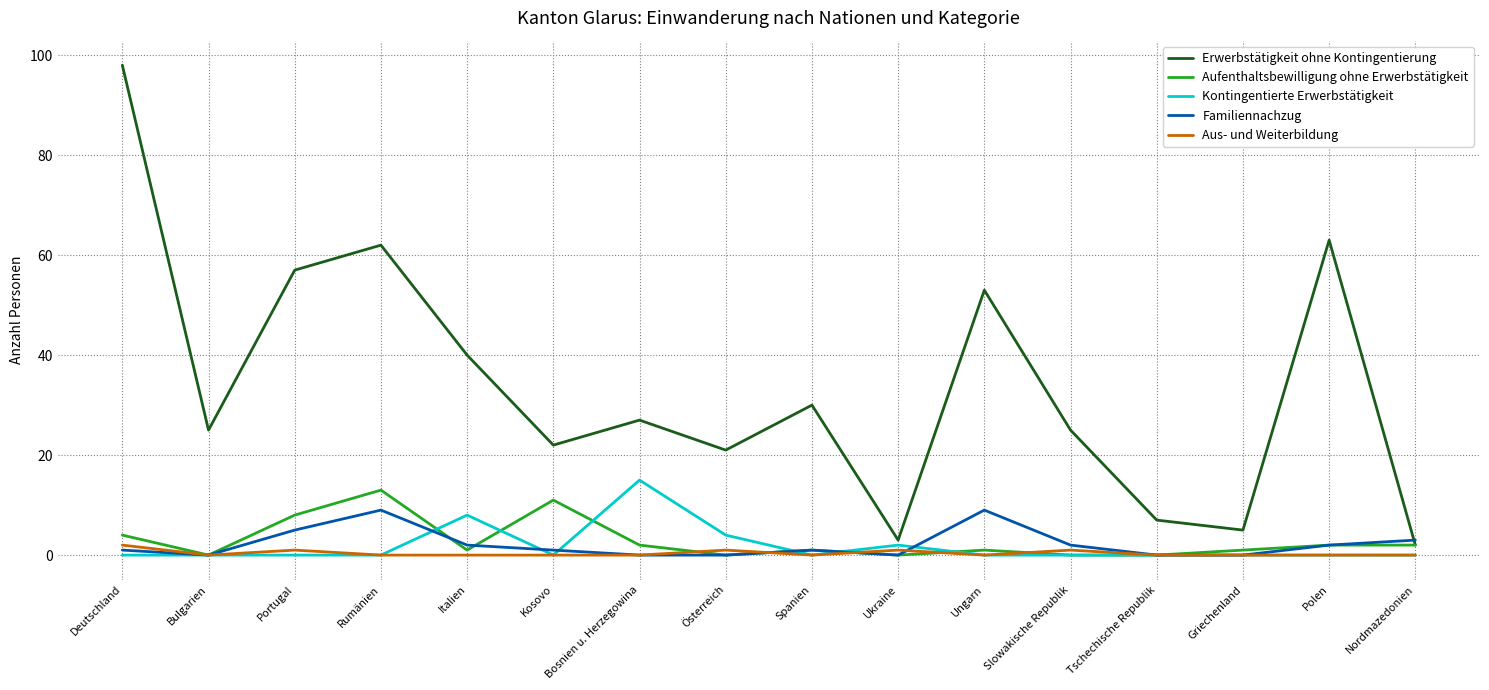

At which label does Erwerbstätigkeit ohne Kontingentierung first exceed 27?

Deutschland